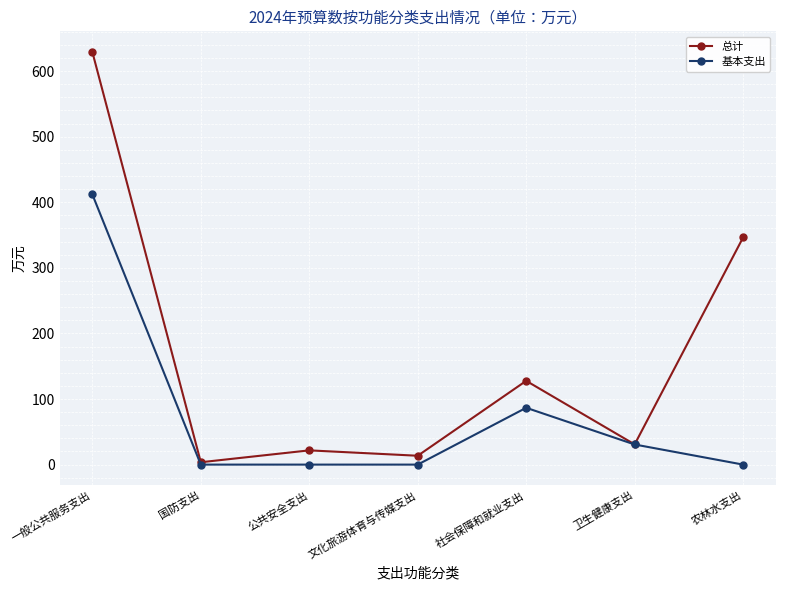

Is the value of 总计 at 农林水支出 greater than the value of 基本支出 at 一般公共服务支出?

No